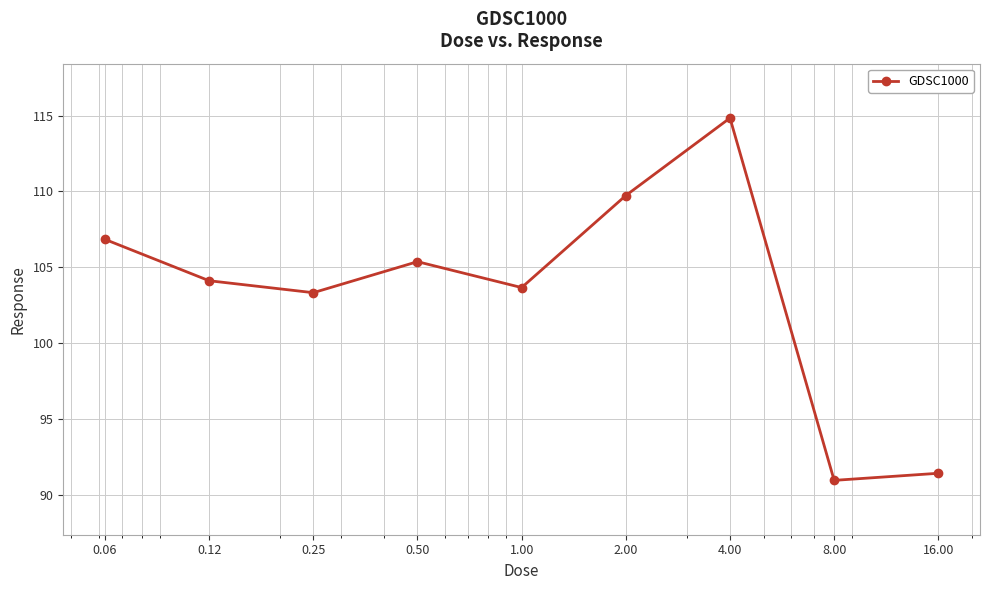

What is the average value?

103.4